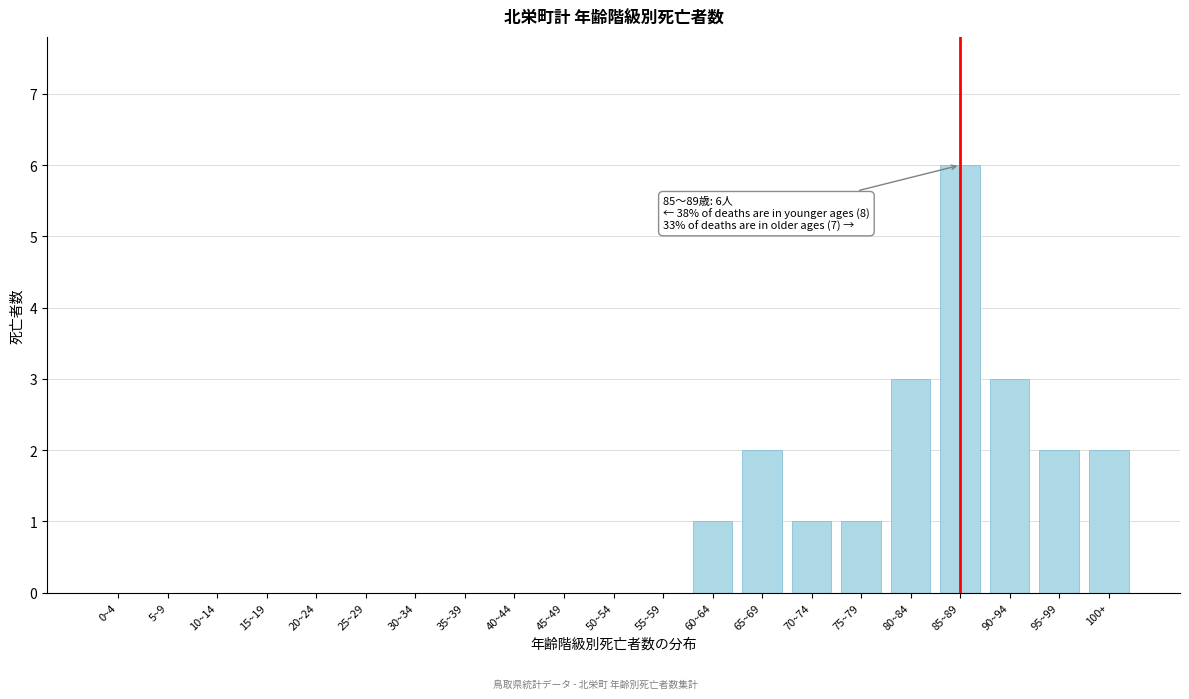

Reading left to right, transcribe all the data shown in this chart.

0~4=0	5~9=0	10~14=0	15~19=0	20~24=0	25~29=0	30~34=0	35~39=0	40~44=0	45~49=0	50~54=0	55~59=0	60~64=1	65~69=2	70~74=1	75~79=1	80~84=3	85~89=6	90~94=3	95~99=2	100+=2